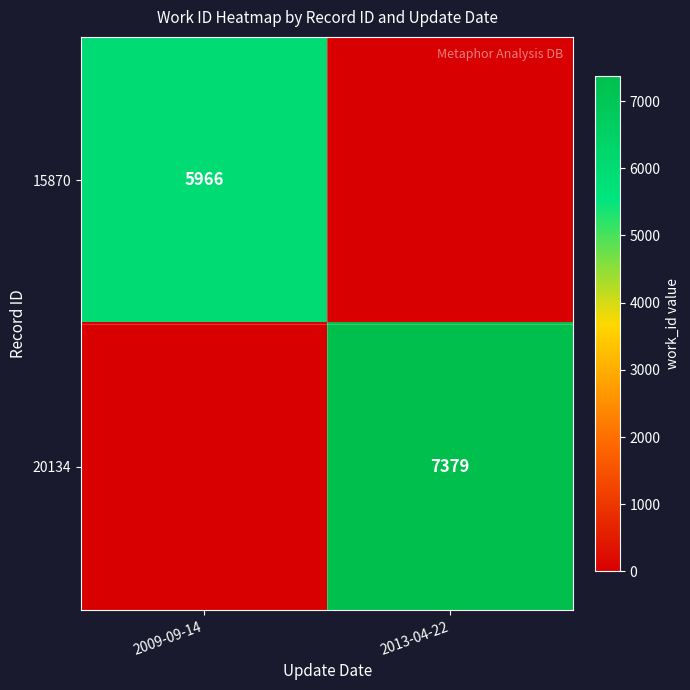

Is it true that 20134 equals 7379 at 2013-04-22?

True